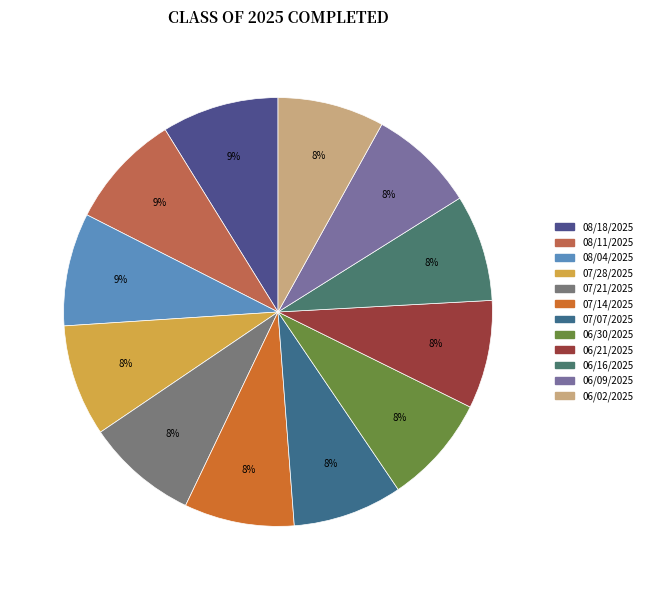

True or false: 07/28/2025 accounts for 19% of the total.

False